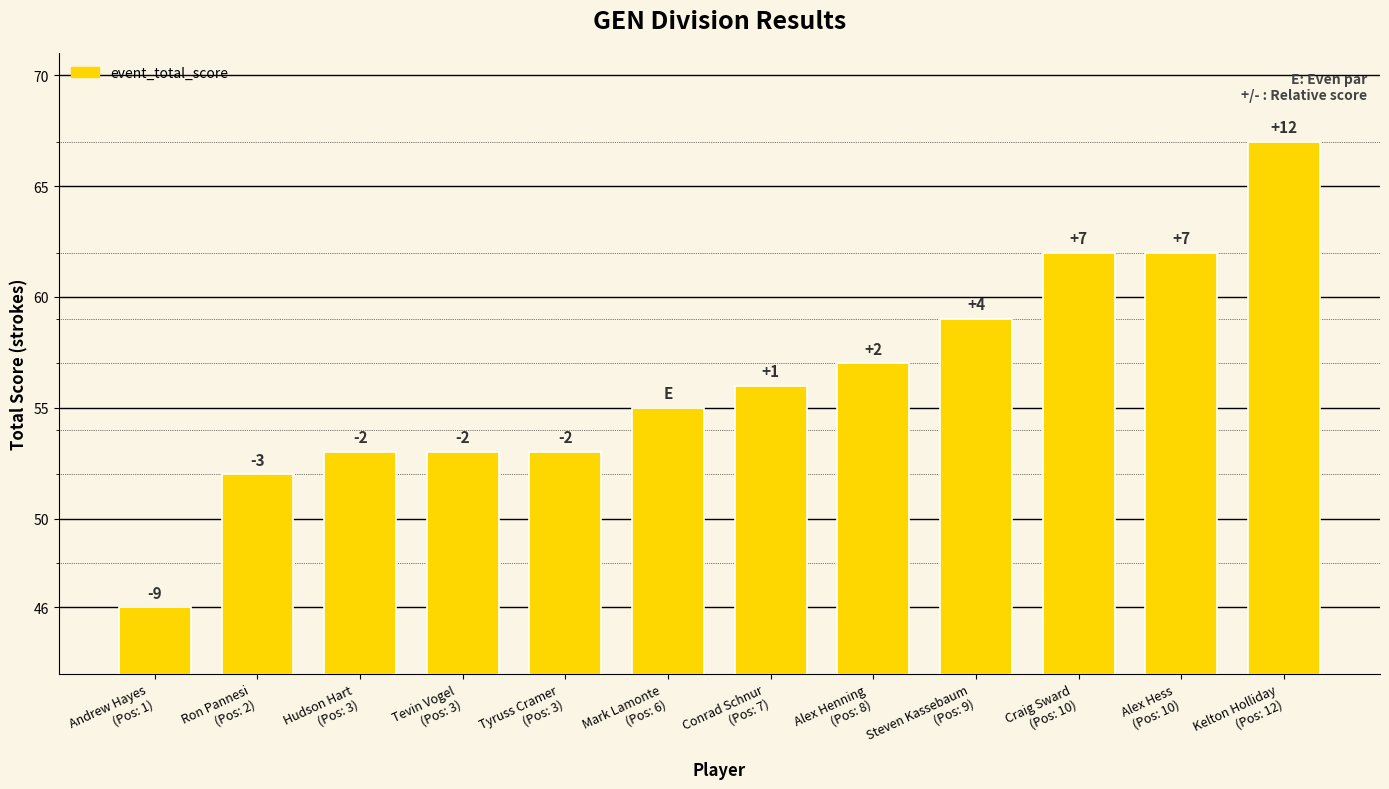

Reading left to right, what are all the values shown in this chart?

Andrew Hayes
(Pos: 1)=46	Ron Pannesi
(Pos: 2)=52	Hudson Hart
(Pos: 3)=53	Tevin Vogel
(Pos: 3)=53	Tyruss Cramer
(Pos: 3)=53	Mark Lamonte
(Pos: 6)=55	Conrad Schnur
(Pos: 7)=56	Alex Henning
(Pos: 8)=57	Steven Kassebaum
(Pos: 9)=59	Craig Sward
(Pos: 10)=62	Alex Hess
(Pos: 10)=62	Kelton Holliday
(Pos: 12)=67